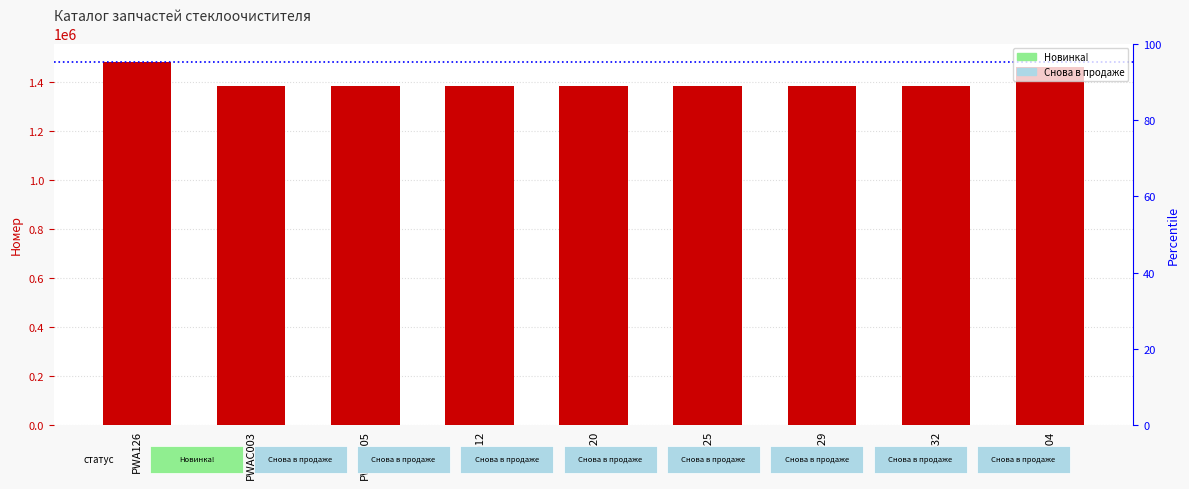

Approximately how many times larger is the value at PWA126 compared to PWL029?

1.1